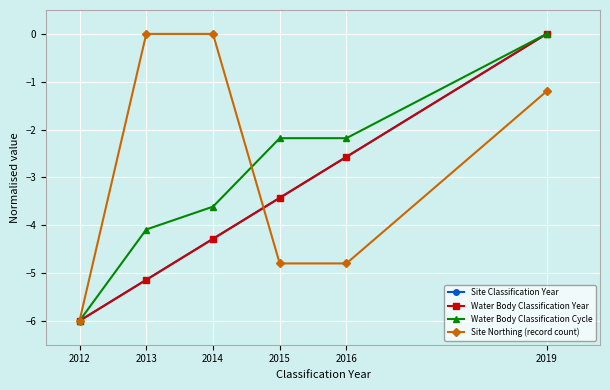

What is the value of the Site Classification Year point at the 2nd from the left?

-5.1